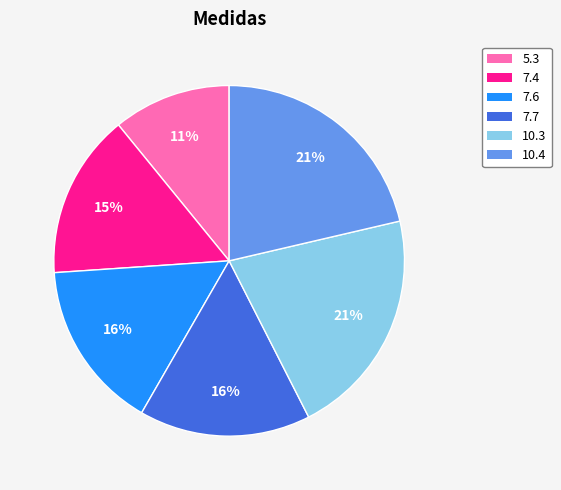

The 10.3 slice represents 30% of the pie. True or false?

False